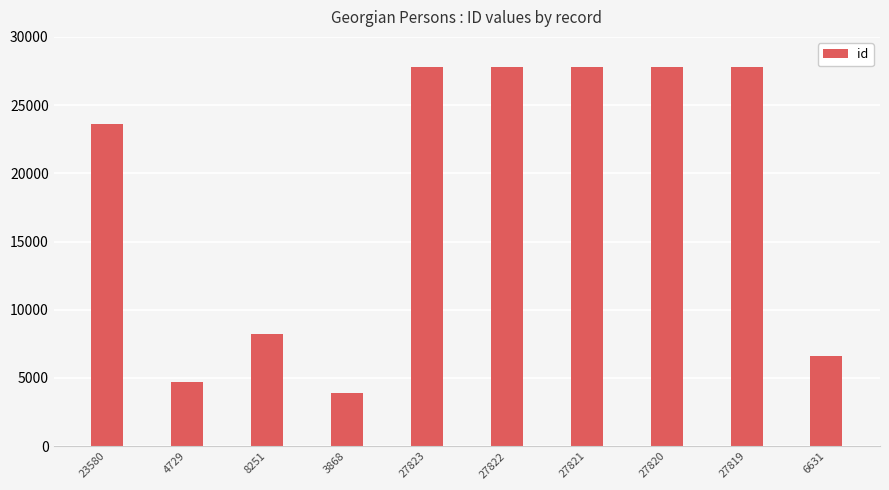

Count the number of data series in this chart.

1